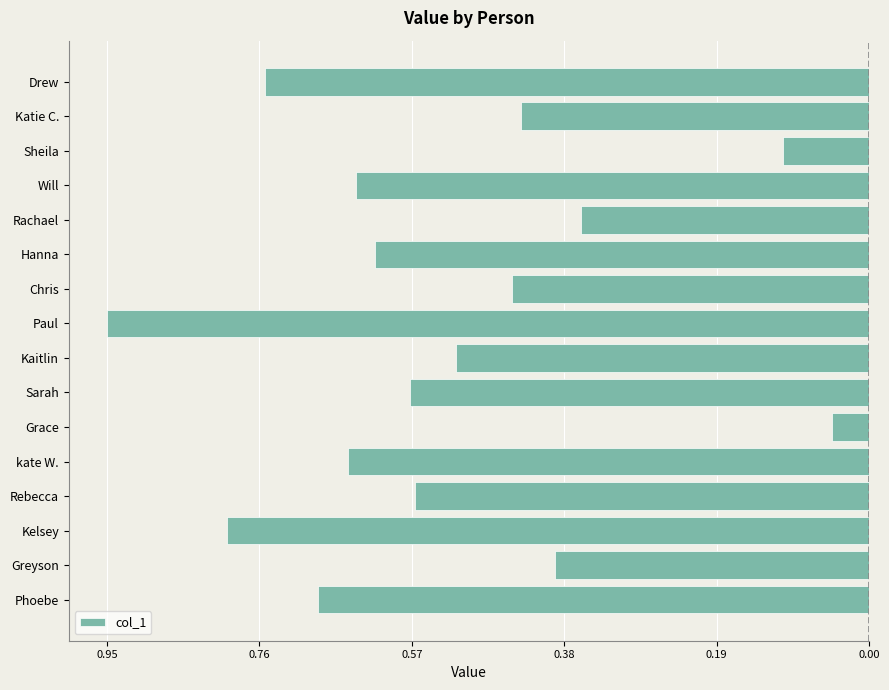

Are the bars horizontal?

Yes